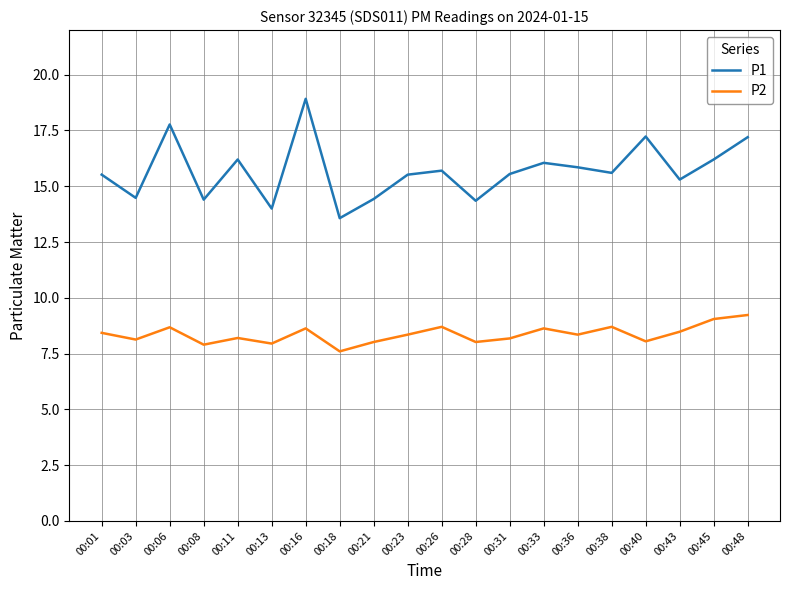

Which series has the widest spread of values?

P1